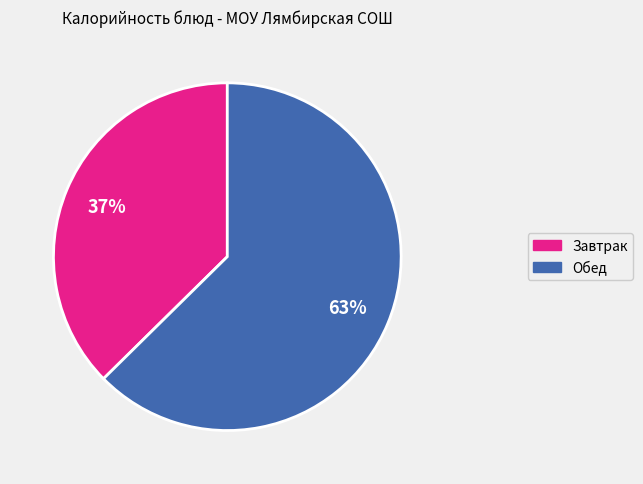

Combined, do Обед and Завтрак account for over 50%?

Yes